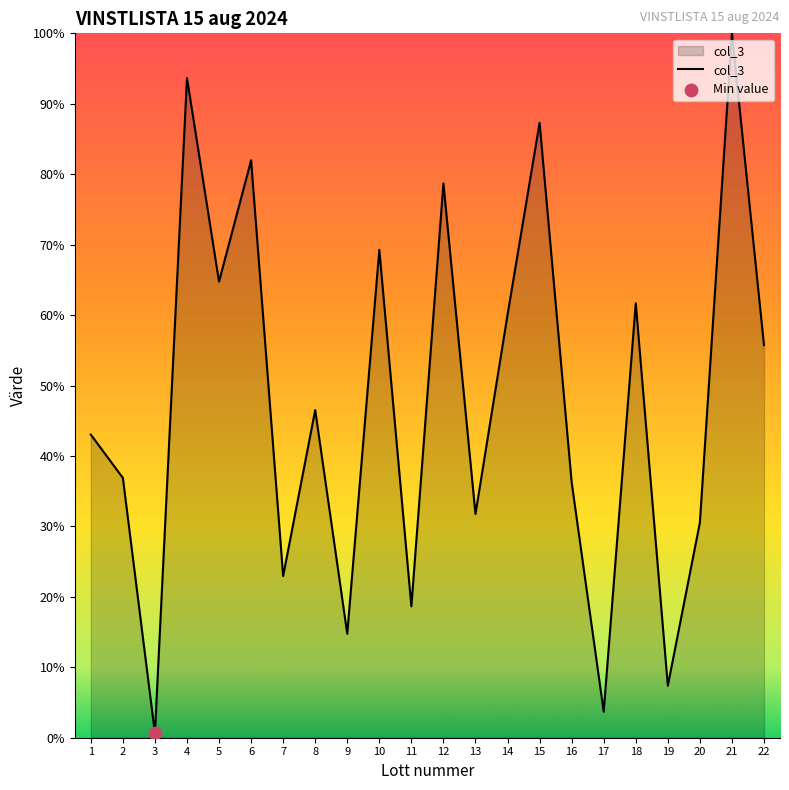

Which has a higher value, 21 or 2?

21